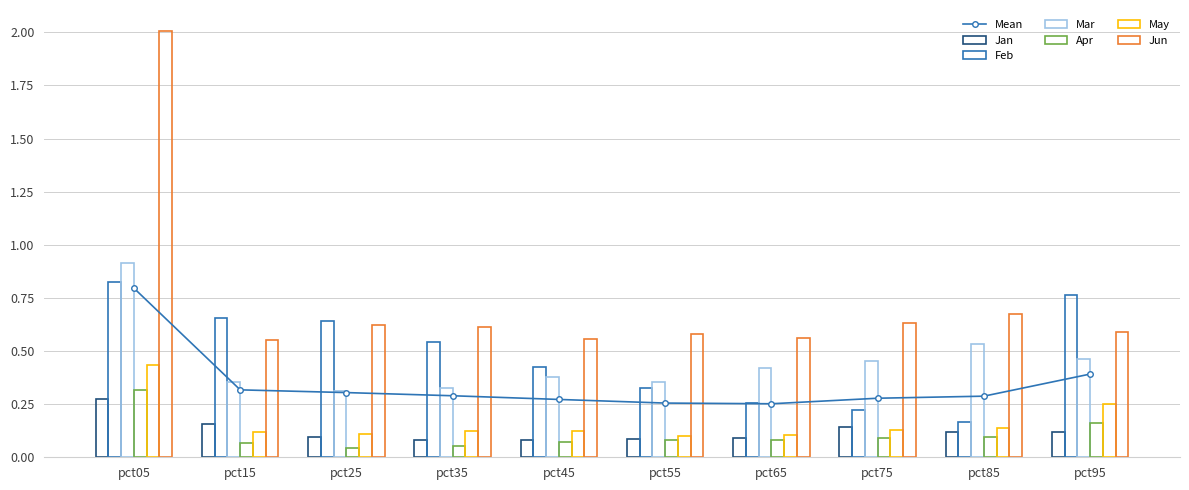

Count the Feb values in the range 0 to 1.

10